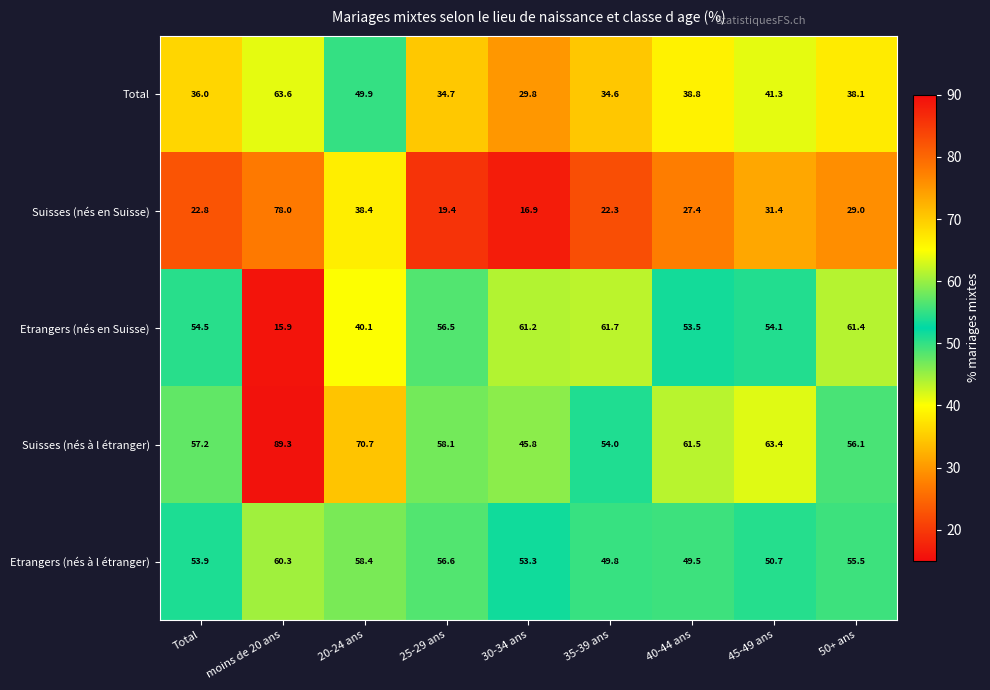

Rank the series by their maximum value, from highest to lowest.

Suisses (nés à l étranger), Suisses (nés en Suisse), Total, Etrangers (nés en Suisse), Etrangers (nés à l étranger)